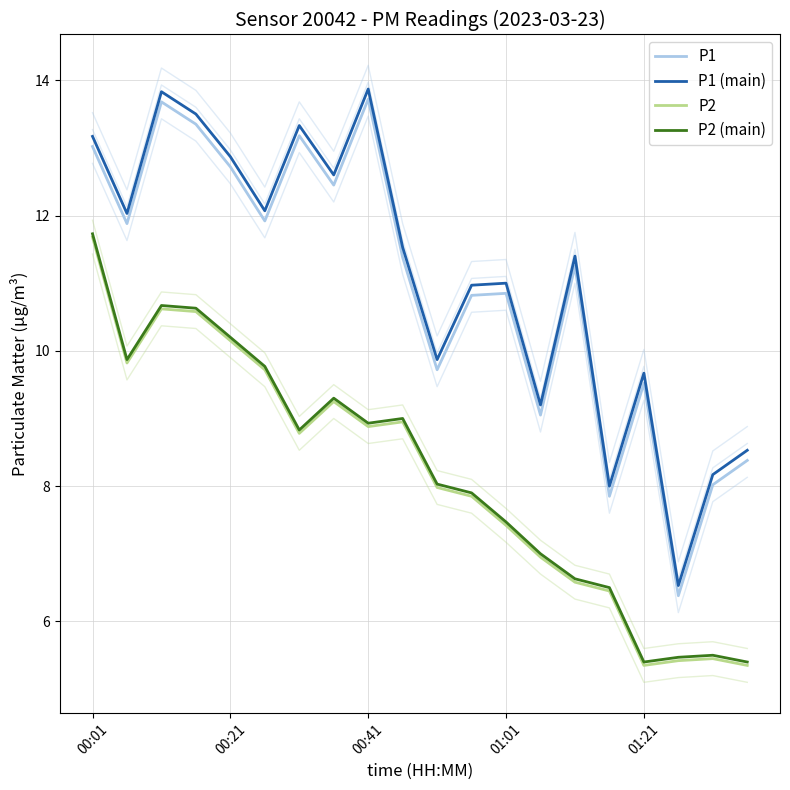

How many data points in P2 (main) are above 8?

11